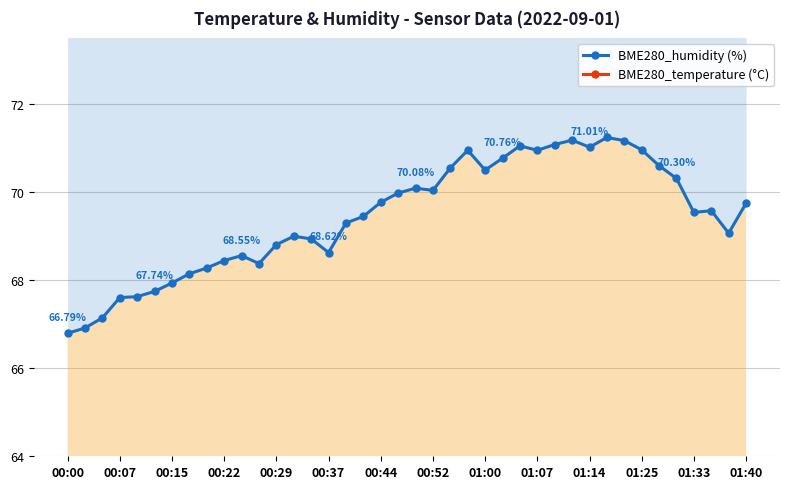

True or false: BME280_humidity (%) and BME280_temperature (°C) intersect in this chart.

False